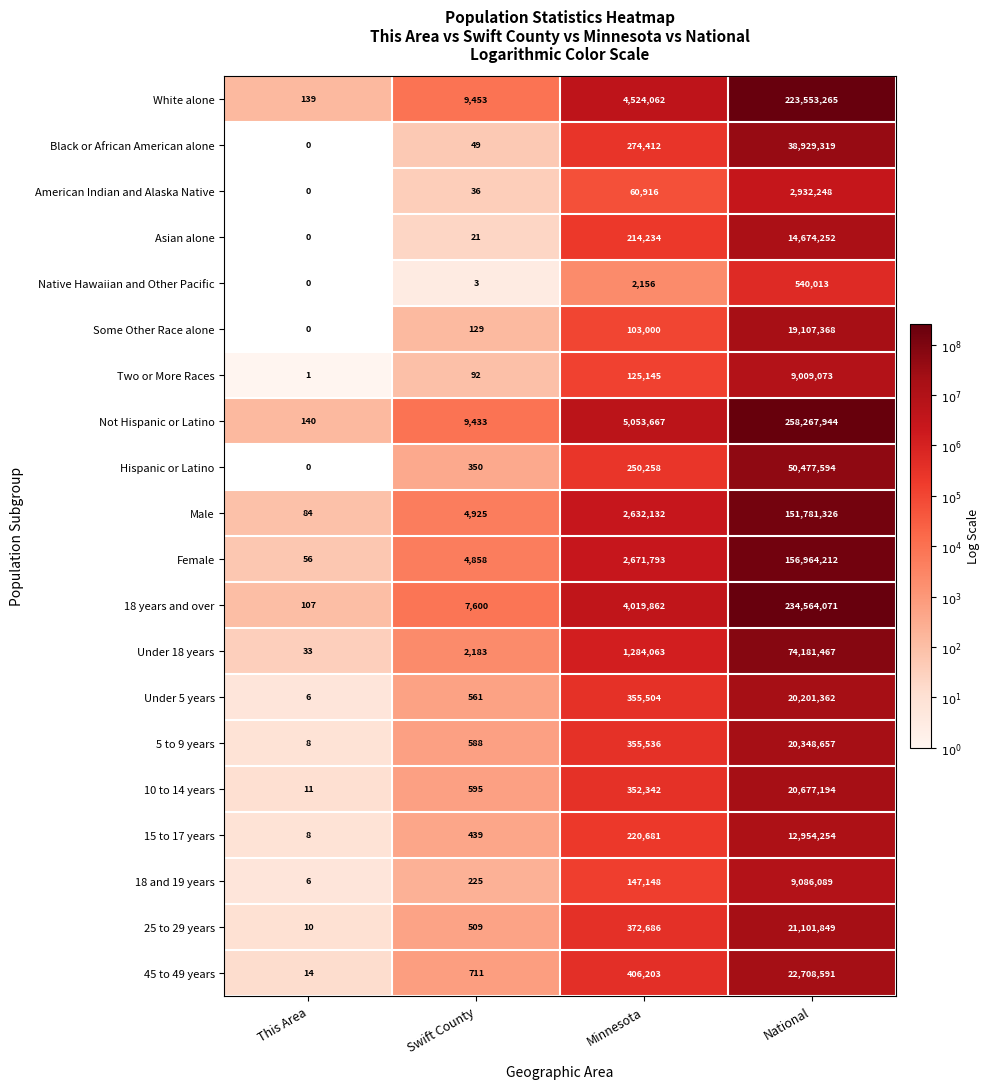

What is the total value across all series at Minnesota?

23425800